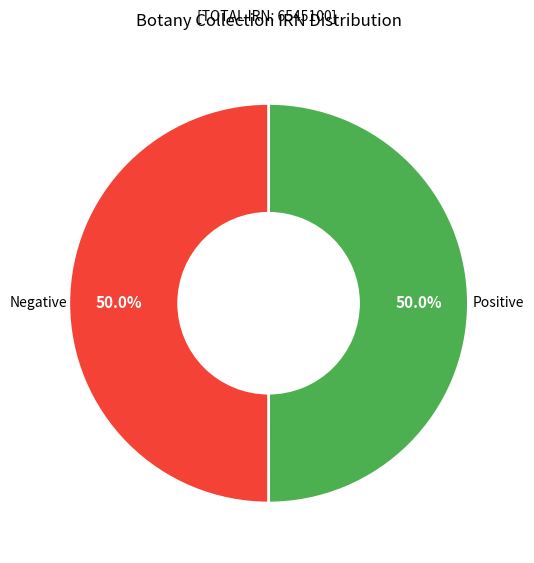

What percentage do Positive and Negative together represent?

100.0%